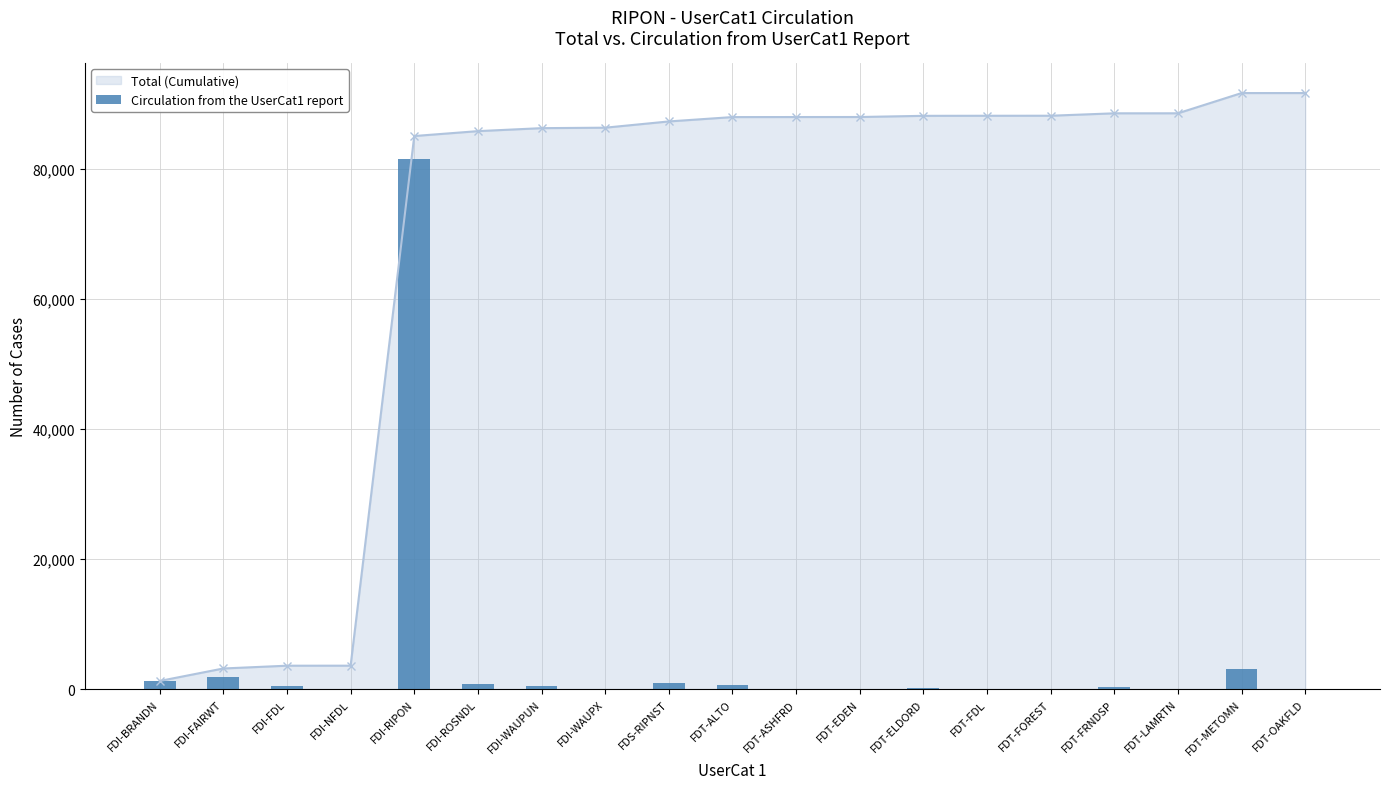

Reading left to right, extract all data points from this chart.

FDI-BRANDN=1250	FDI-FAIRWT=1922	FDI-FDL=427	FDI-NFDL=2	FDI-RIPON=81477	FDI-ROSNDL=752	FDI-WAUPUN=459	FDI-WAUPX=71	FDS-RIPNST=962	FDT-ALTO=670	FDT-ASHFRD=7	FDT-EDEN=5	FDT-ELDORD=181	FDT-FDL=10	FDT-FOREST=5	FDT-FRNDSP=372	FDT-LAMRTN=3	FDT-METOMN=3113	FDT-OAKFLD=1